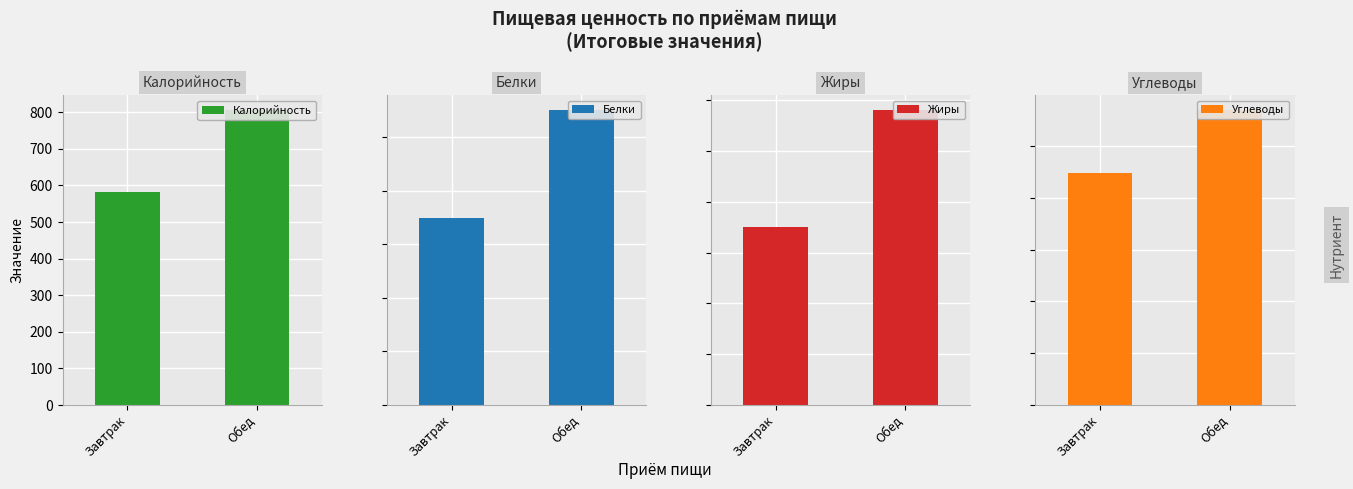

What is the difference between the maximum and minimum values in the Белки series?

10.1